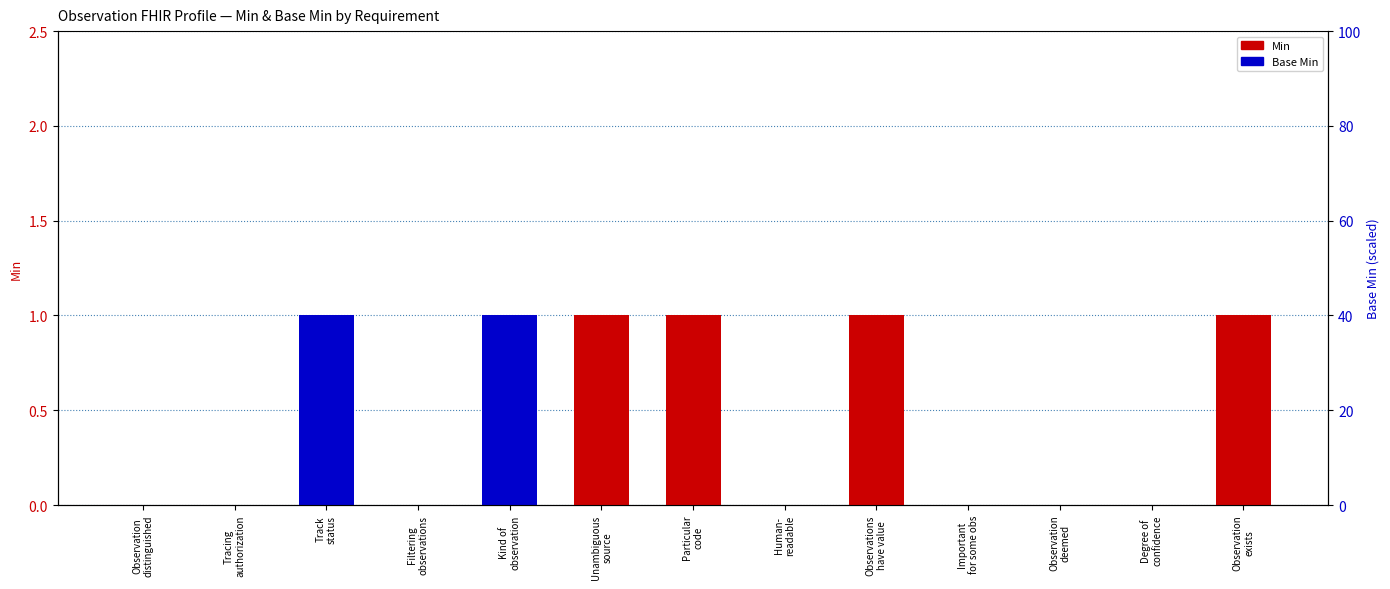

Which series has the largest total across all categories?

Min